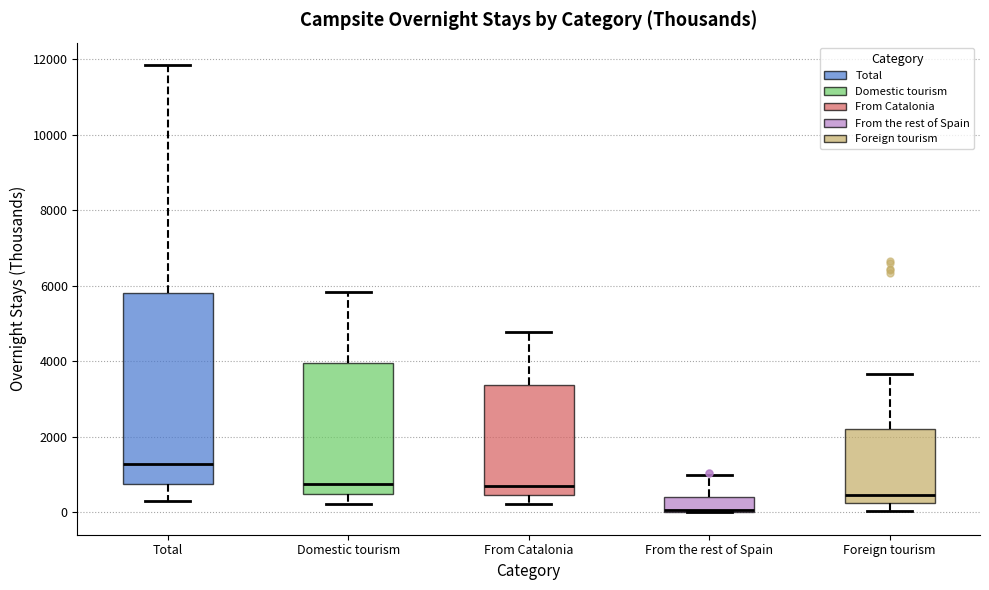

Reading left to right, transcribe this box plot: for each box, give where its median line is, the range the box spans, and where its two whiskers end, as read against the y-axis. The values are not printed on the chart, so give them approximately, as read against the axis.

Total: median 1200, box 800 to 5800, whiskers 200 to 11800
Domestic tourism: median 800, box 400 to 4000, whiskers 200 to 5800
From Catalonia: median 600, box 400 to 3400, whiskers 200 to 4800
From the rest of Spain: median 0 (drawn on the box's lower edge), box 0 to 400, whiskers 0 to 1000
Foreign tourism: median 400, box 200 to 2200, whiskers 0 to 3600